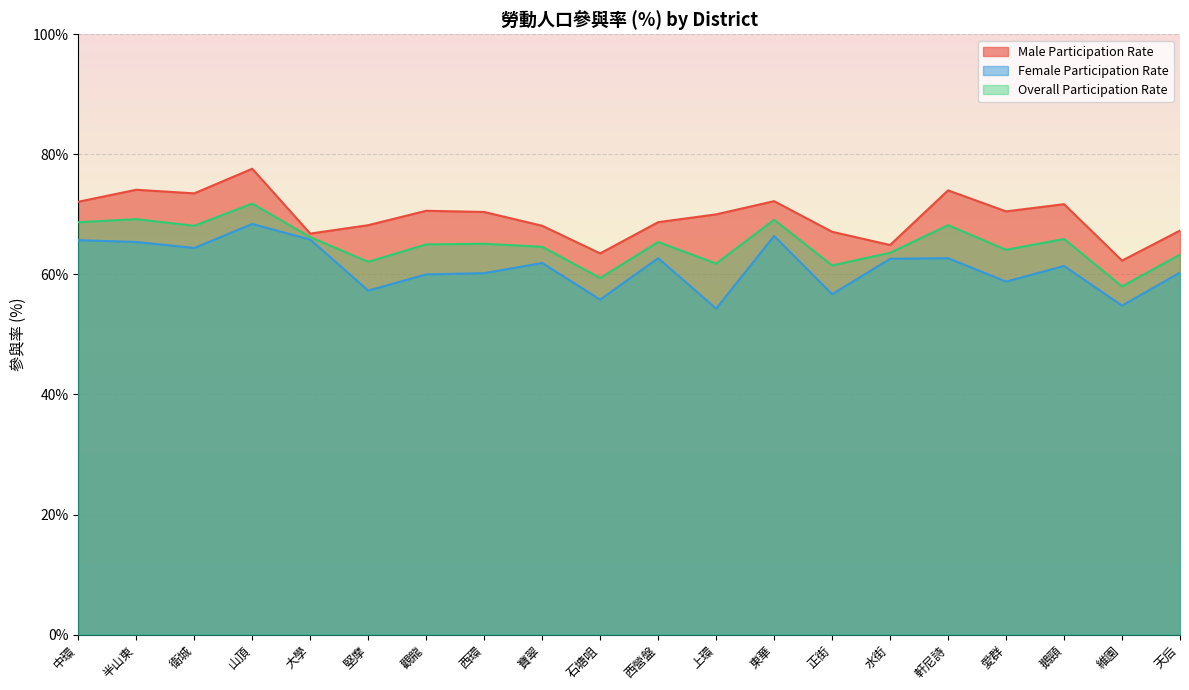

Reading left to right, list all the values displayed in this chart.

Male Participation Rate: 中環=72.1	半山東=74.1	衛城=73.5	山頂=77.6	大學=66.8	堅摩=68.2	觀龍=70.6	西環=70.4	寶翠=68.1	石塘咀=63.5	西營盤=68.7	上環=70.0	東華=72.2	正街=67.1	水街=64.9	軒尼詩=74.0	愛群=70.5	鵝頸=71.7	維園=62.3	天后=67.3
Female Participation Rate: 中環=65.7	半山東=65.4	衛城=64.4	山頂=68.4	大學=65.8	堅摩=57.3	觀龍=60.0	西環=60.2	寶翠=61.9	石塘咀=55.8	西營盤=62.7	上環=54.3	東華=66.4	正街=56.7	水街=62.6	軒尼詩=62.7	愛群=58.8	鵝頸=61.4	維園=54.8	天后=60.3
Overall Participation Rate: 中環=68.7	半山東=69.2	衛城=68.1	山頂=71.8	大學=66.2	堅摩=62.1	觀龍=65.0	西環=65.1	寶翠=64.6	石塘咀=59.4	西營盤=65.4	上環=61.8	東華=69.1	正街=61.5	水街=63.6	軒尼詩=68.2	愛群=64.1	鵝頸=65.9	維園=58.0	天后=63.3